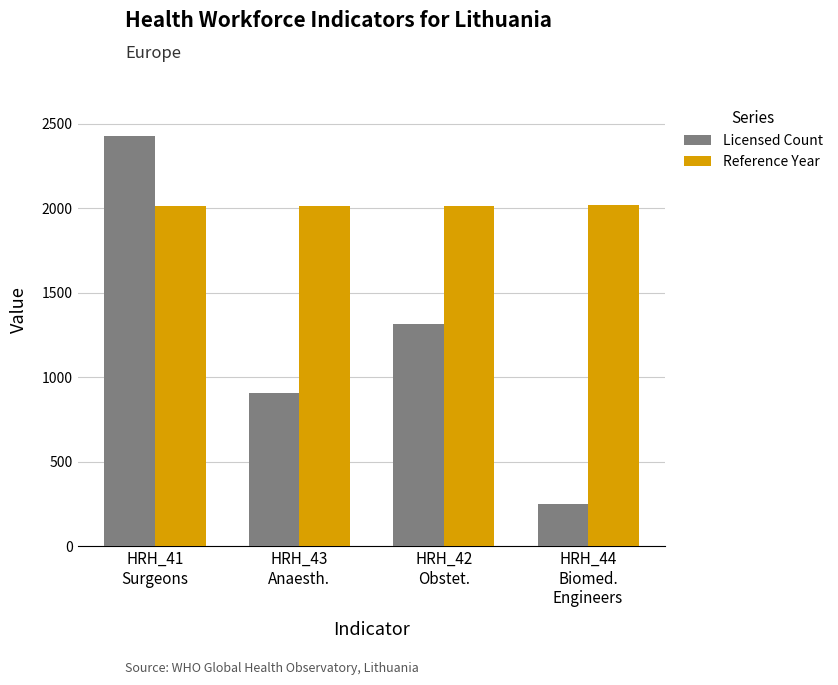

Rank the series by their maximum value, from lowest to highest.

Reference Year, Licensed Count